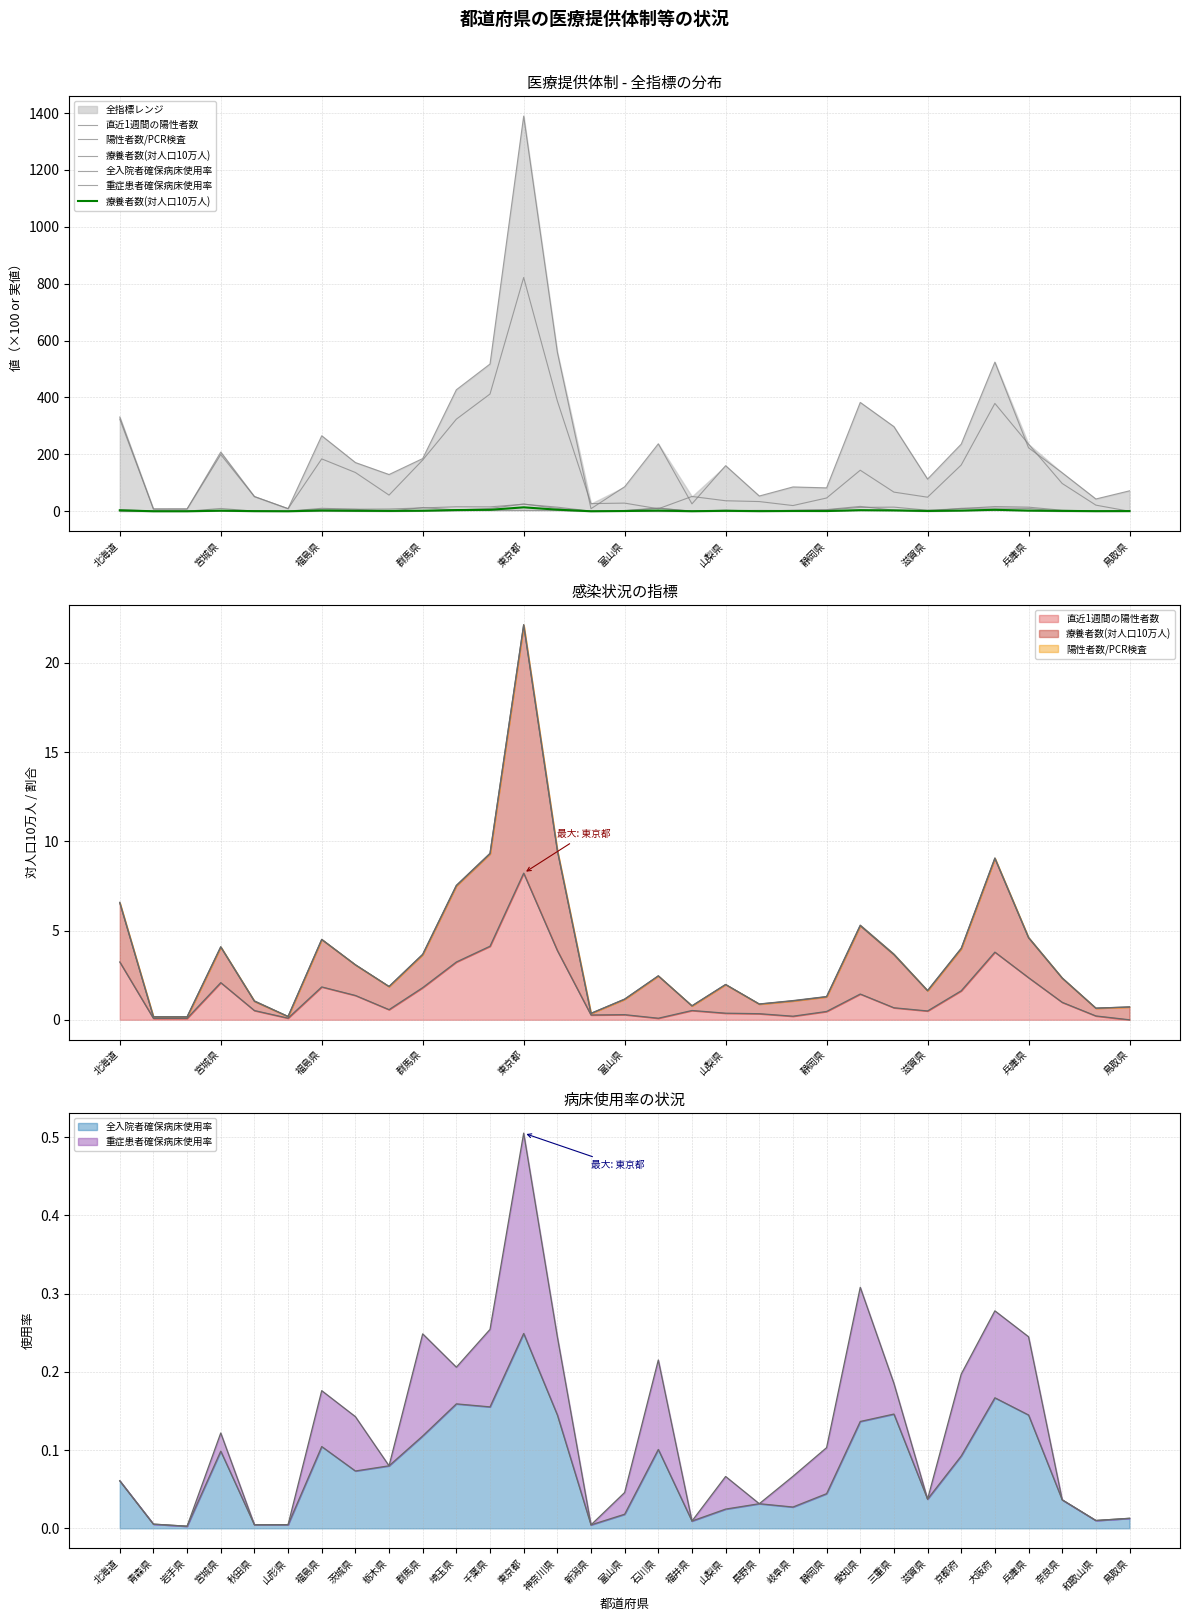

How many lines are shown in the chart?

5